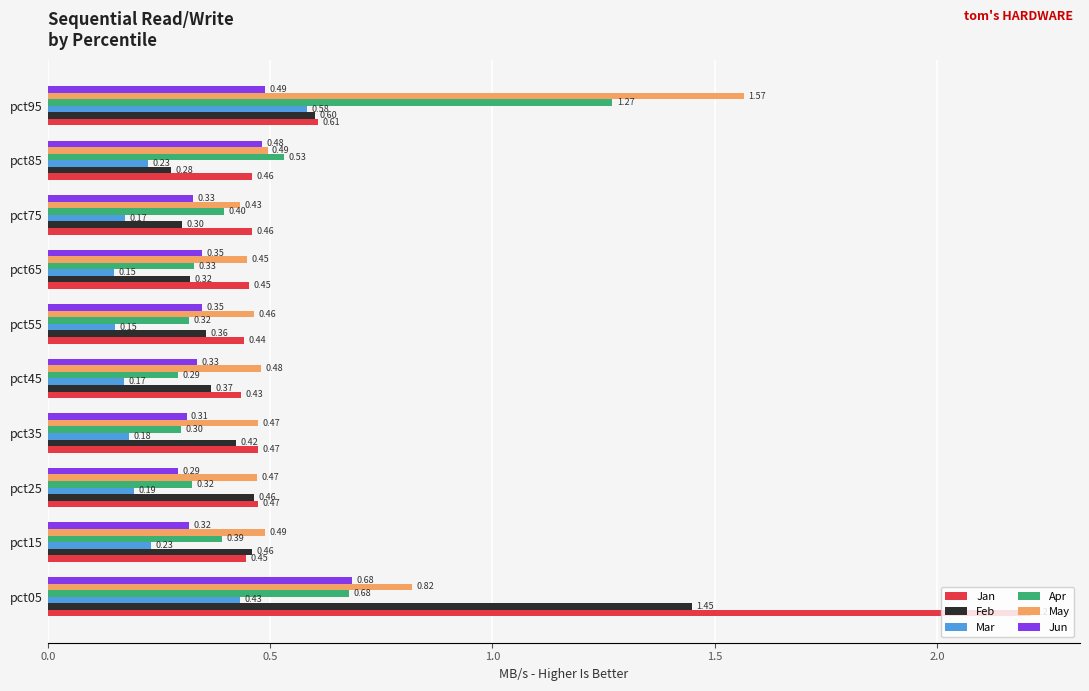

Which series has the widest spread of values?

Jan